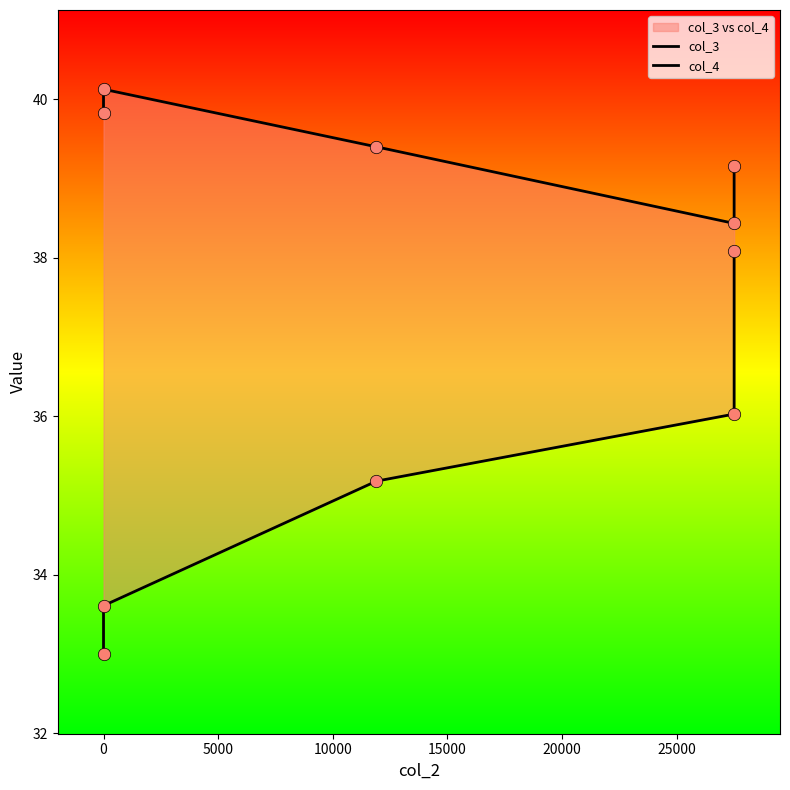

Is the value of col_4 at 0 greater than the value of col_3 at 0?

No